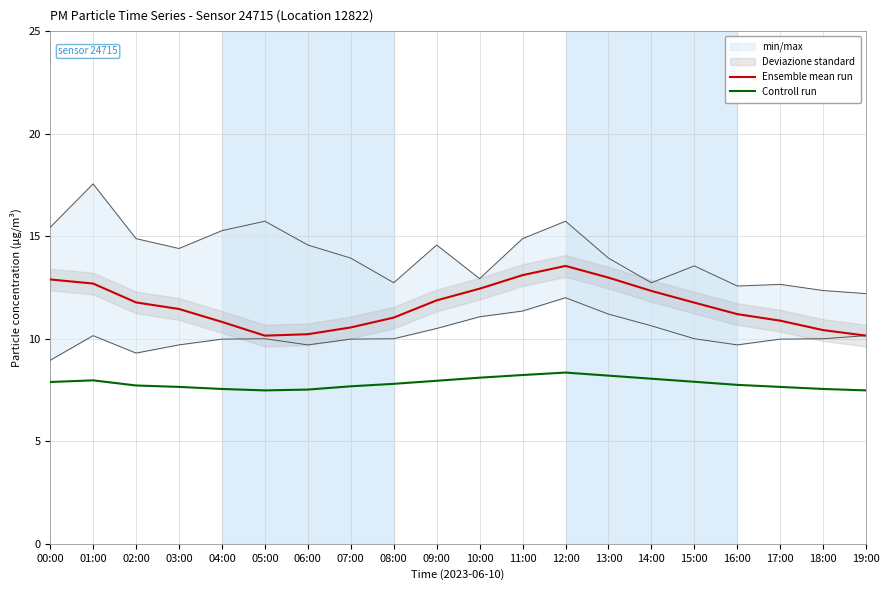

True or false: Controll run and Ensemble mean run cross at least once.

False